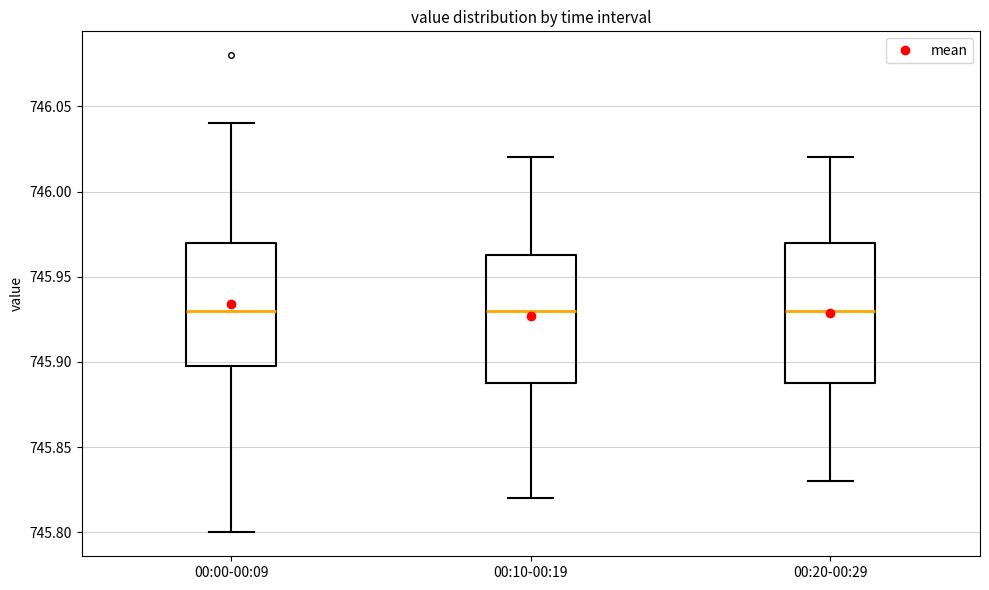

Where does the upper whisker of the box for 00:10-00:19 end on the y-axis? The values are not printed on the chart, so give them approximately, as read against the axis.

746.020